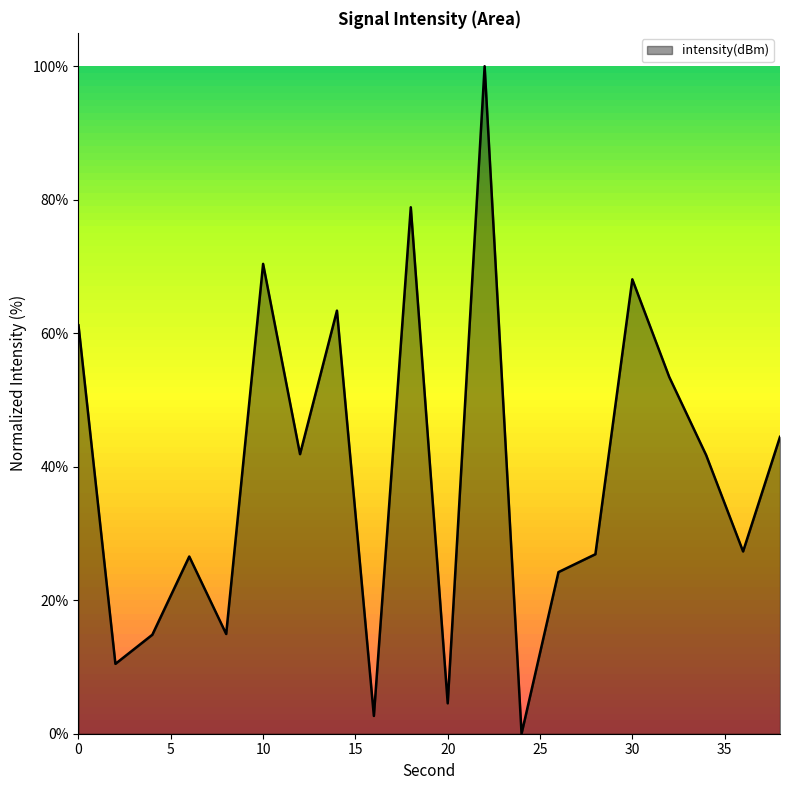

What is the greatest value displayed?

100.0